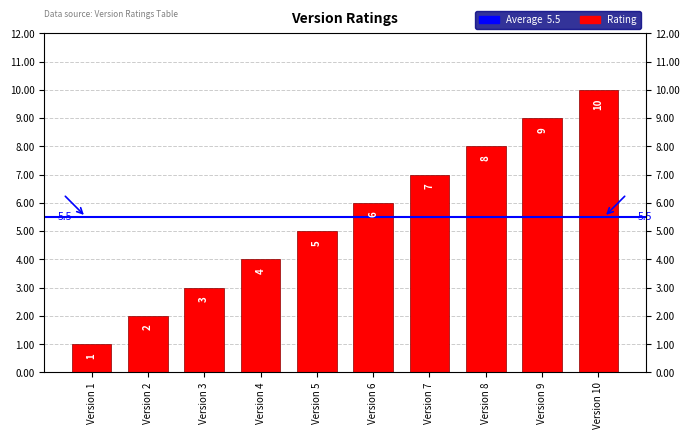

What is the greatest value displayed?

10